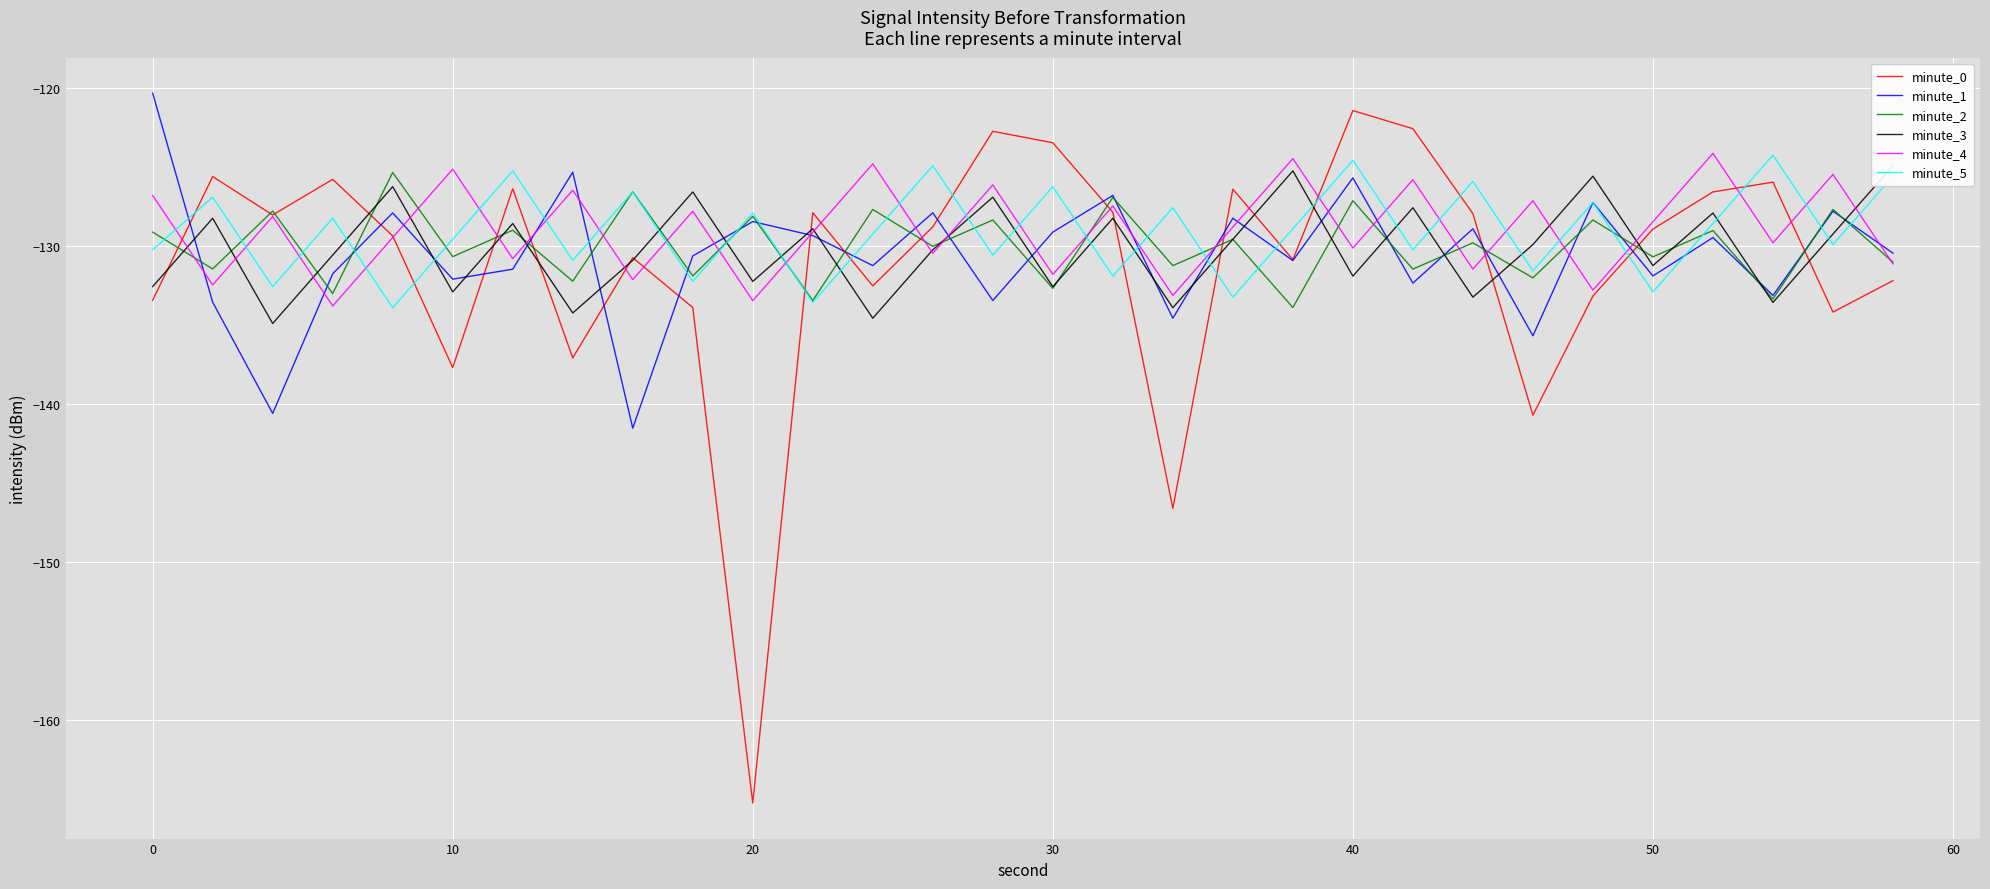

How many lines are shown in the chart?

6